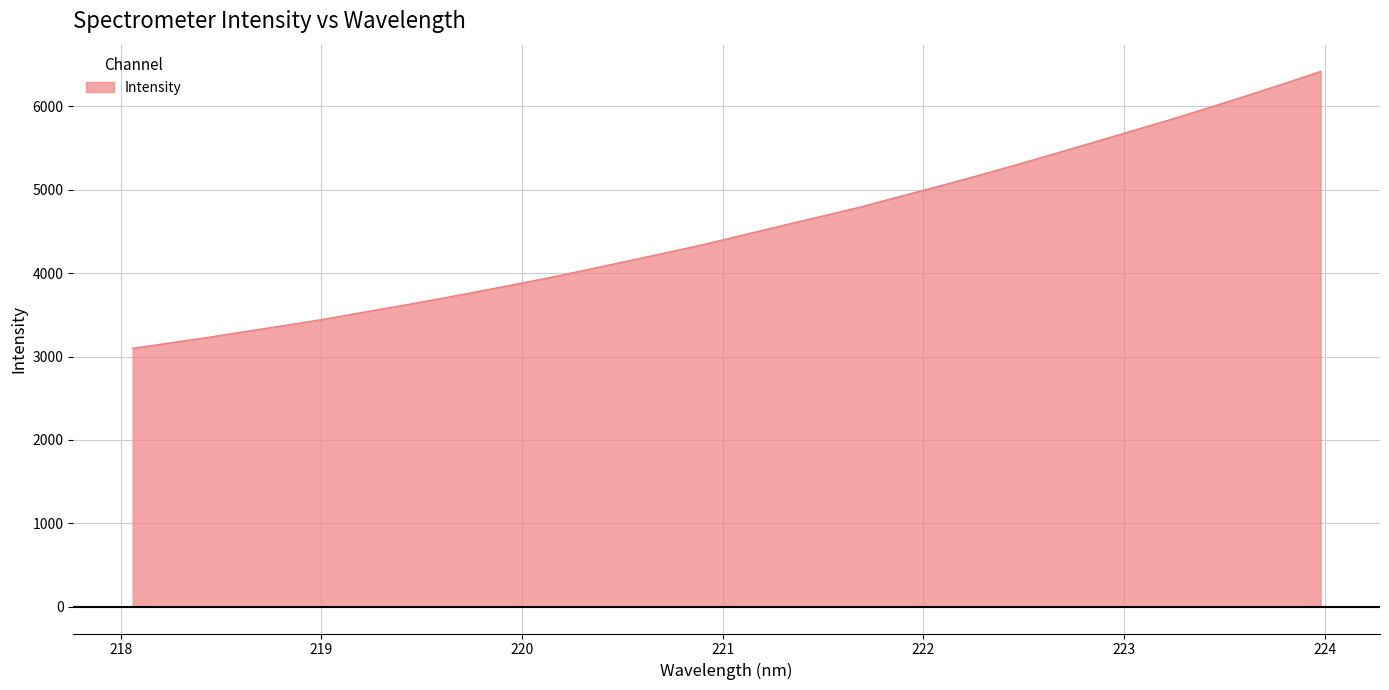

What is the difference between the second highest and second lowest values?

3100.9